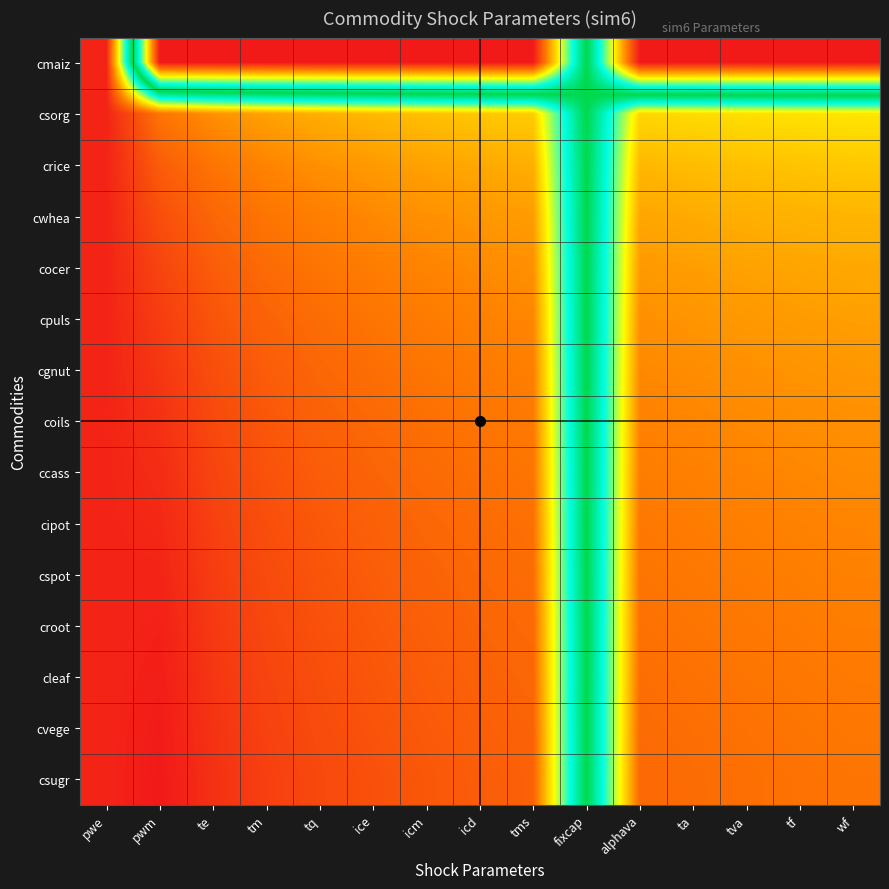

Reading right to left, transcribe all the data shown in this chart.

cmaiz: wf=0.0	tf=0.0	tva=0.0	ta=0.0	alphava=0.0	fixcap=0.5	tms=0.0	icd=0.0	icm=0.0	ice=0.0	tq=0.0	tm=0.0	te=0.0	pwm=0.0	pwe=1.0
csorg: wf=0.8	tf=0.8	tva=0.8	ta=0.8	alphava=0.8	fixcap=0.5	tms=0.8	icd=0.8	icm=0.8	ice=0.8	tq=0.8	tm=0.8	te=0.9	pwm=0.9	pwe=1.0
crice: wf=0.8	tf=0.8	tva=0.8	ta=0.8	alphava=0.8	fixcap=0.5	tms=0.8	icd=0.8	icm=0.8	ice=0.8	tq=0.9	tm=0.9	te=0.9	pwm=0.9	pwe=1.0
cwhea: wf=0.8	tf=0.8	tva=0.8	ta=0.8	alphava=0.8	fixcap=0.5	tms=0.8	icd=0.9	icm=0.9	ice=0.9	tq=0.9	tm=0.9	te=0.9	pwm=0.9	pwe=1.0
cocer: wf=0.8	tf=0.8	tva=0.8	ta=0.8	alphava=0.8	fixcap=0.5	tms=0.9	icd=0.9	icm=0.9	ice=0.9	tq=0.9	tm=0.9	te=0.9	pwm=0.9	pwe=1.0
cpuls: wf=0.8	tf=0.8	tva=0.8	ta=0.9	alphava=0.9	fixcap=0.5	tms=0.9	icd=0.9	icm=0.9	ice=0.9	tq=0.9	tm=0.9	te=0.9	pwm=1.0	pwe=1.0
cgnut: wf=0.9	tf=0.9	tva=0.9	ta=0.9	alphava=0.9	fixcap=0.5	tms=0.9	icd=0.9	icm=0.9	ice=0.9	tq=0.9	tm=0.9	te=0.9	pwm=1.0	pwe=1.0
coils: wf=0.9	tf=0.9	tva=0.9	ta=0.9	alphava=0.9	fixcap=0.5	tms=0.9	icd=0.9	icm=0.9	ice=0.9	tq=0.9	tm=0.9	te=0.9	pwm=1.0	pwe=1.0
ccass: wf=0.9	tf=0.9	tva=0.9	ta=0.9	alphava=0.9	fixcap=0.5	tms=0.9	icd=0.9	icm=0.9	ice=0.9	tq=0.9	tm=0.9	te=0.9	pwm=1.0	pwe=1.0
cipot: wf=0.9	tf=0.9	tva=0.9	ta=0.9	alphava=0.9	fixcap=0.5	tms=0.9	icd=0.9	icm=0.9	ice=0.9	tq=0.9	tm=0.9	te=1.0	pwm=1.0	pwe=1.0
cspot: wf=0.9	tf=0.9	tva=0.9	ta=0.9	alphava=0.9	fixcap=0.5	tms=0.9	icd=0.9	icm=0.9	ice=0.9	tq=0.9	tm=0.9	te=1.0	pwm=1.0	pwe=1.0
croot: wf=0.9	tf=0.9	tva=0.9	ta=0.9	alphava=0.9	fixcap=0.5	tms=0.9	icd=0.9	icm=0.9	ice=0.9	tq=0.9	tm=0.9	te=1.0	pwm=1.0	pwe=1.0
cleaf: wf=0.9	tf=0.9	tva=0.9	ta=0.9	alphava=0.9	fixcap=0.5	tms=0.9	icd=0.9	icm=0.9	ice=0.9	tq=0.9	tm=0.9	te=1.0	pwm=1.0	pwe=1.0
cvege: wf=0.9	tf=0.9	tva=0.9	ta=0.9	alphava=0.9	fixcap=0.5	tms=0.9	icd=0.9	icm=0.9	ice=0.9	tq=0.9	tm=0.9	te=1.0	pwm=1.0	pwe=1.0
csugr: wf=0.9	tf=0.9	tva=0.9	ta=0.9	alphava=0.9	fixcap=0.5	tms=0.9	icd=0.9	icm=0.9	ice=0.9	tq=0.9	tm=1.0	te=1.0	pwm=1.0	pwe=1.0